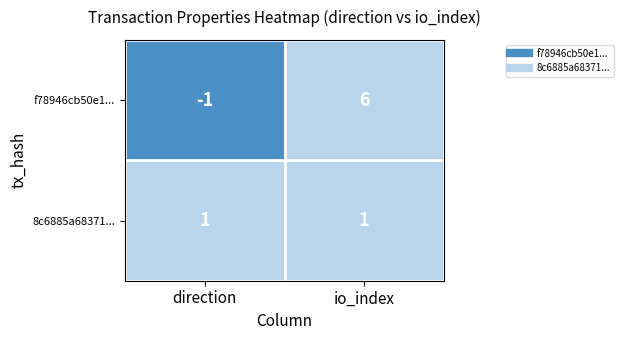

How many data points does each series have?

2